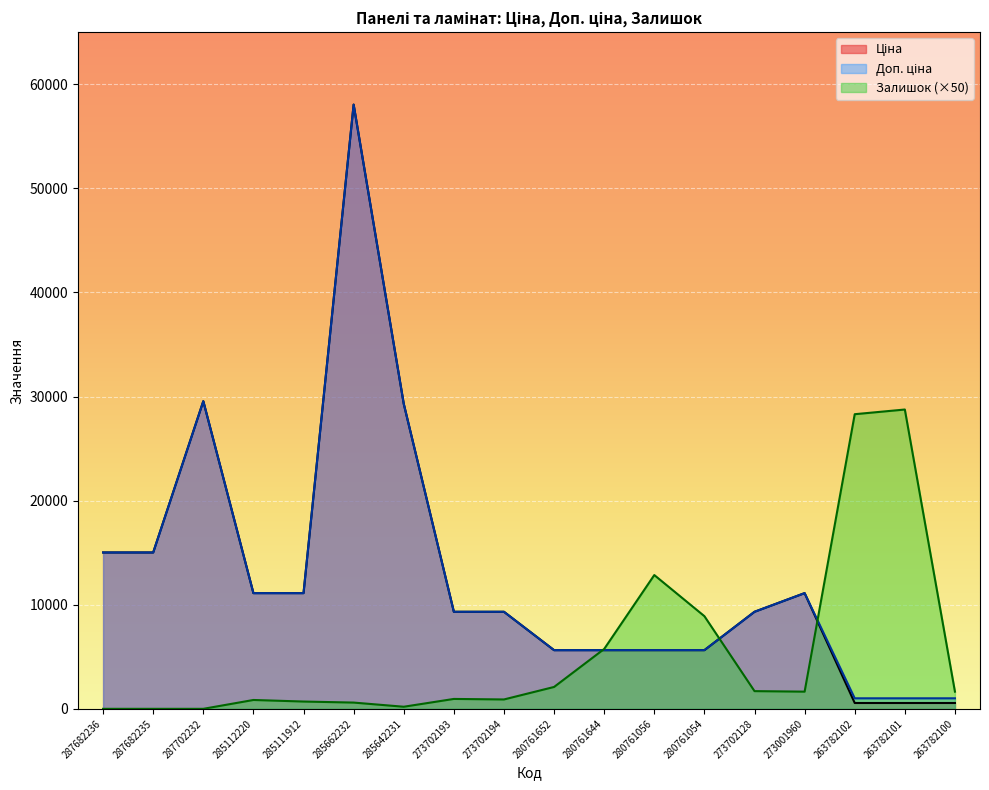

After their last crossing, which series has the higher values: Доп. ціна or Залишок?

Залишок